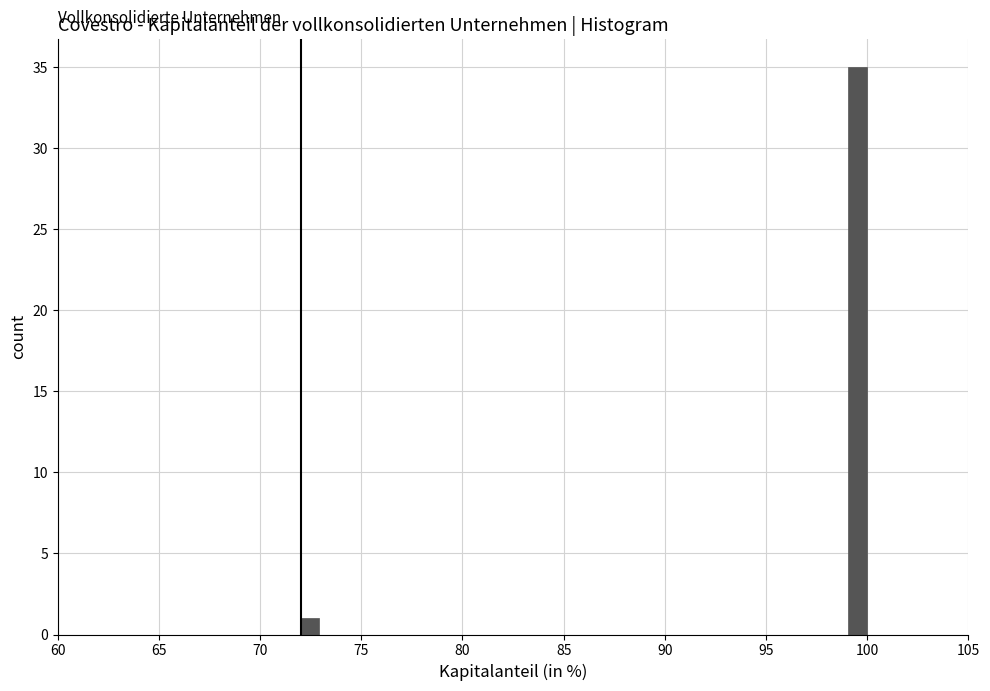

Read against the x-axis, roughly where is the centre of the tallest bar?

99.5